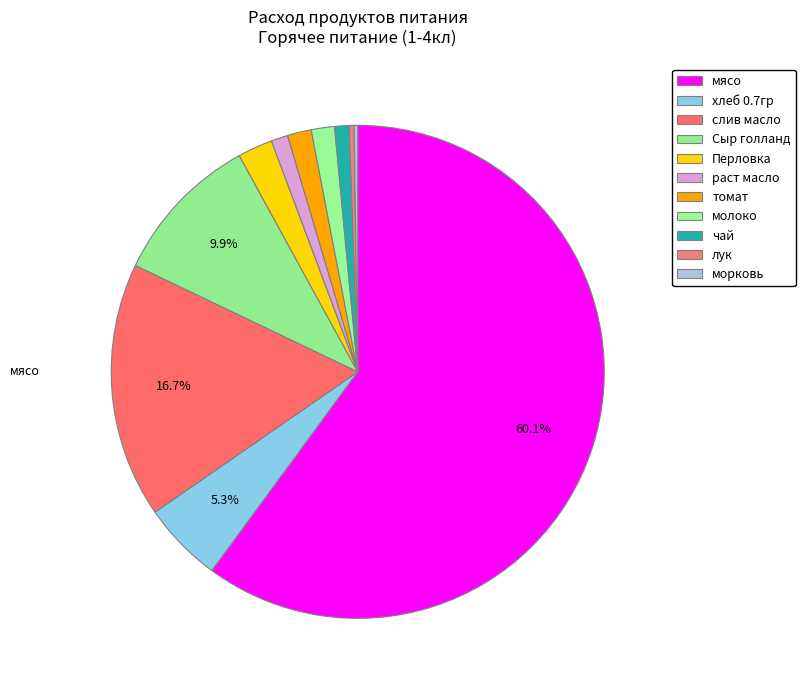

To the nearest percent, what percentage of the pie is хлеб 0.7гр?

5%